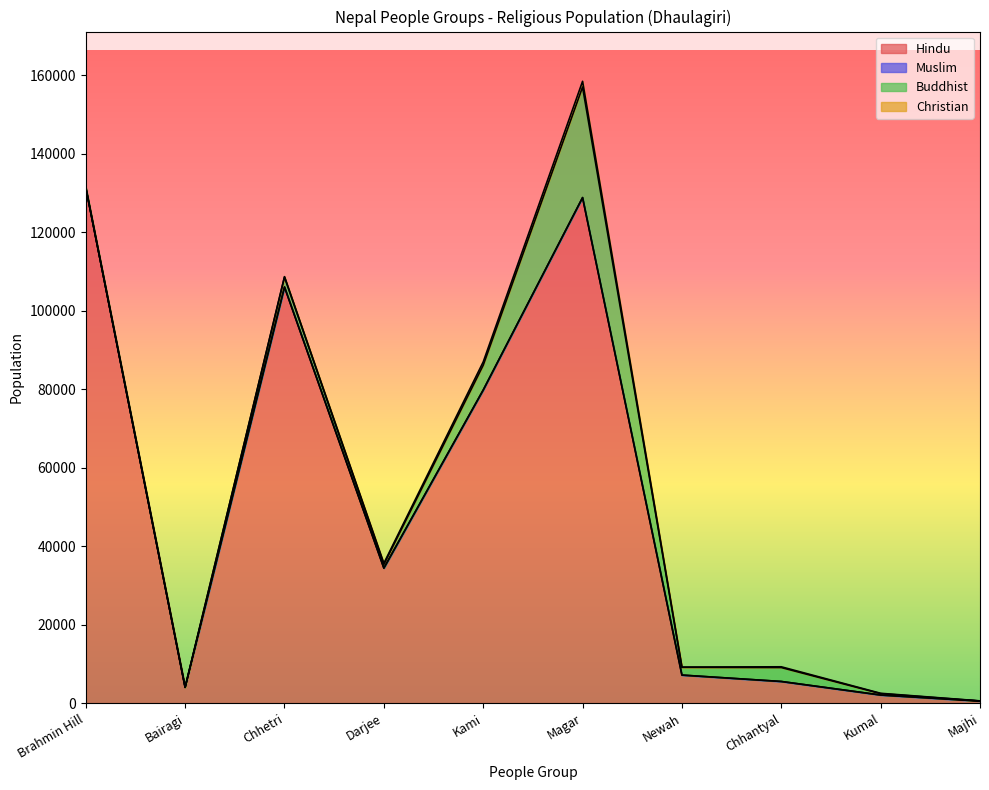

What position from the right is Bairagi?

9